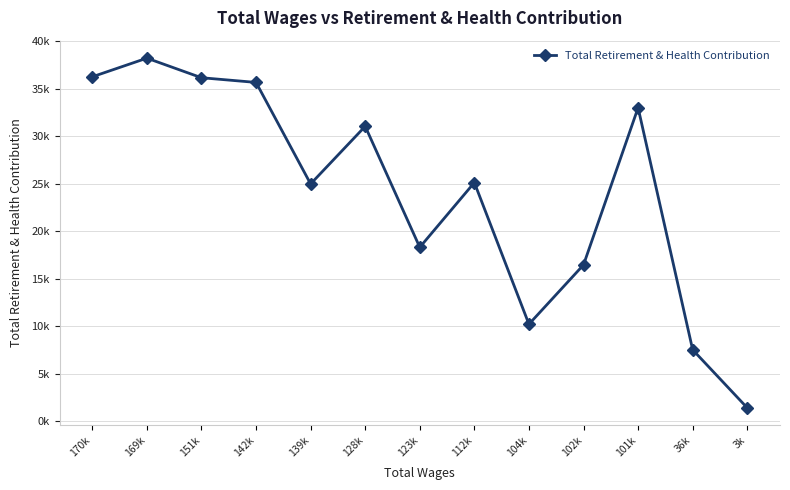

Approximately how many times larger is the value at 128k compared to 104k?

3.0